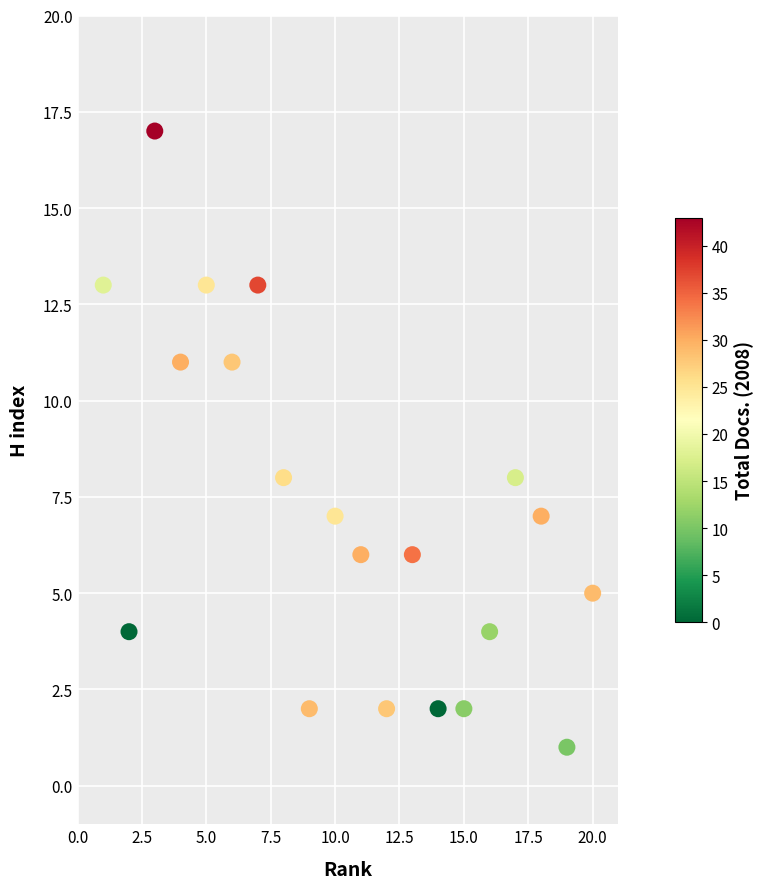

What is the range of X values (max minus min)?

19